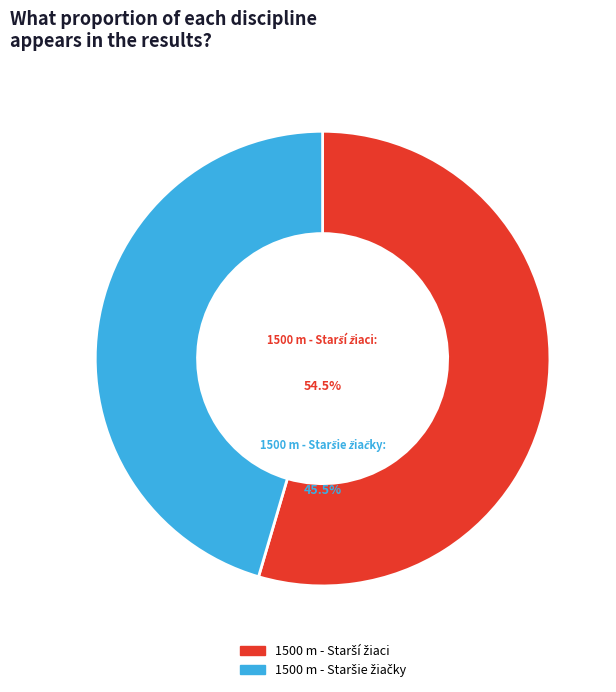

Combined, do 1500 m - Starší žiaci and 1500 m - Staršie žiačky account for over 50%?

Yes